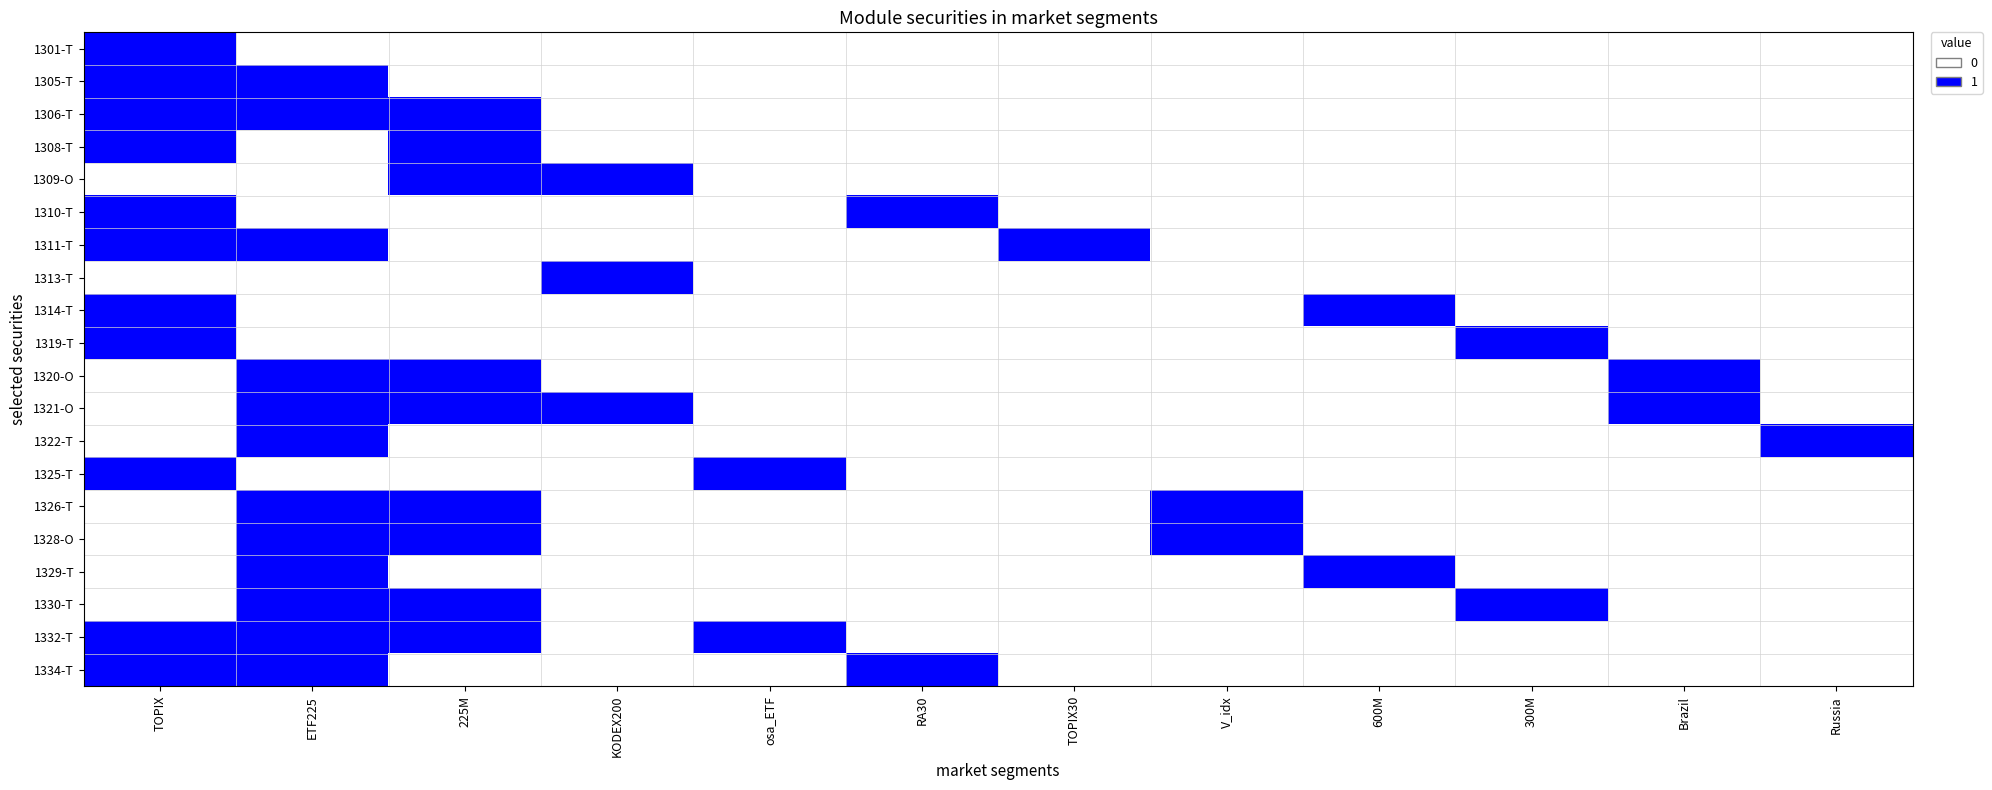

How many distinct data groups are displayed?

20